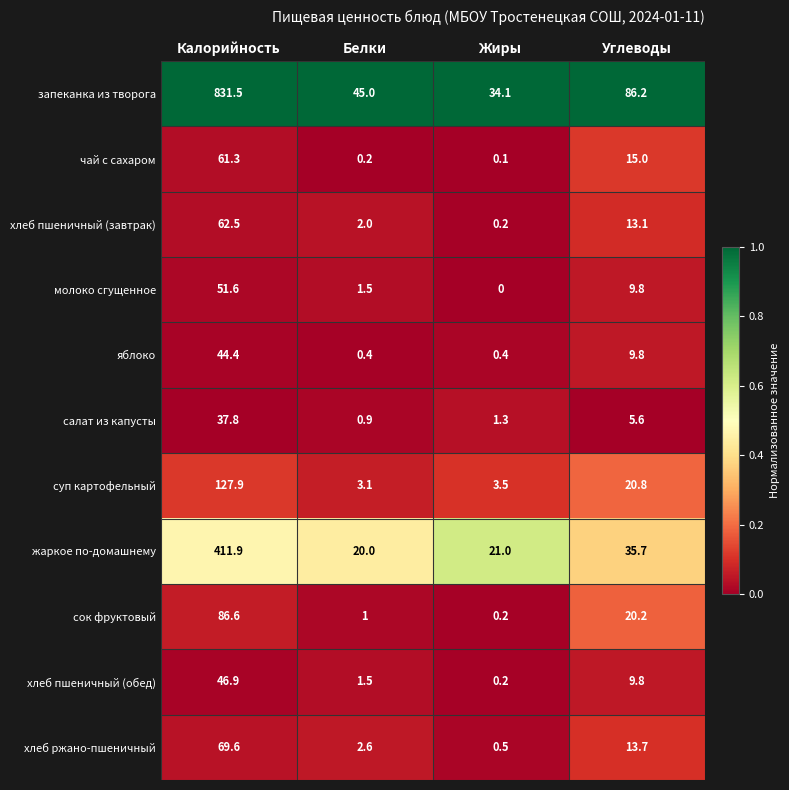

What is the spread (max minus min) of values at Белки?

44.8